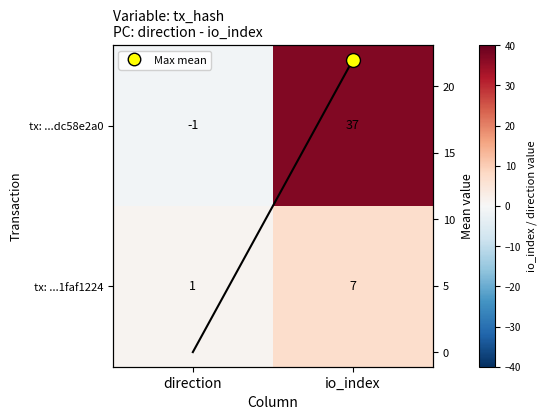

At which label is tx: ...1faf1224 closest to 4?

direction